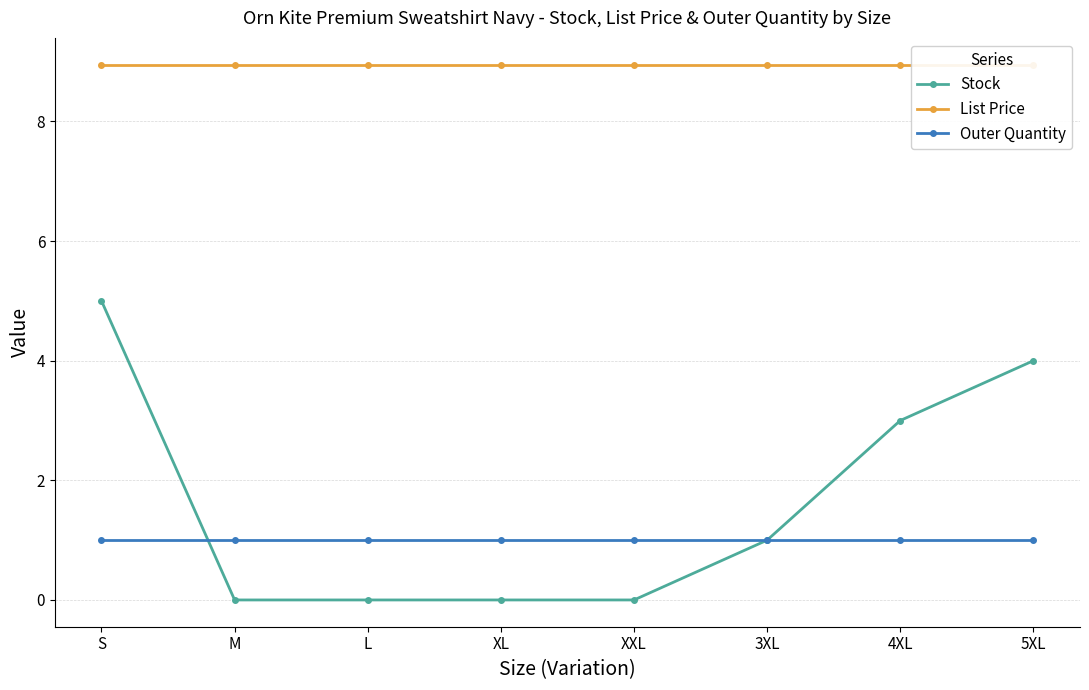

At how many categories does at least one series exceed 1?

8